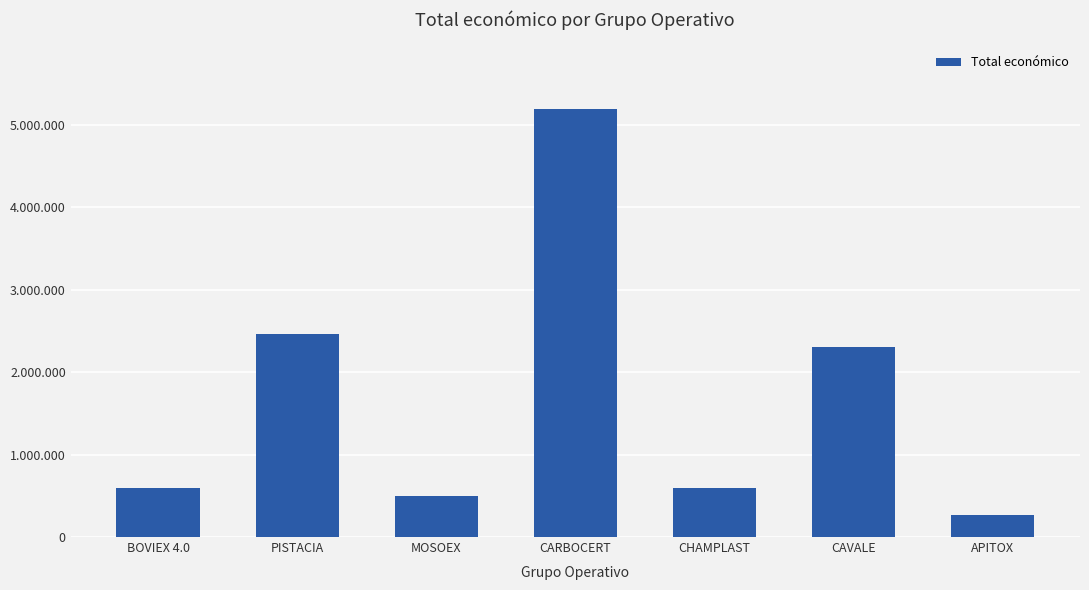

Are the bars grouped side by side (vs. stacked)?

No